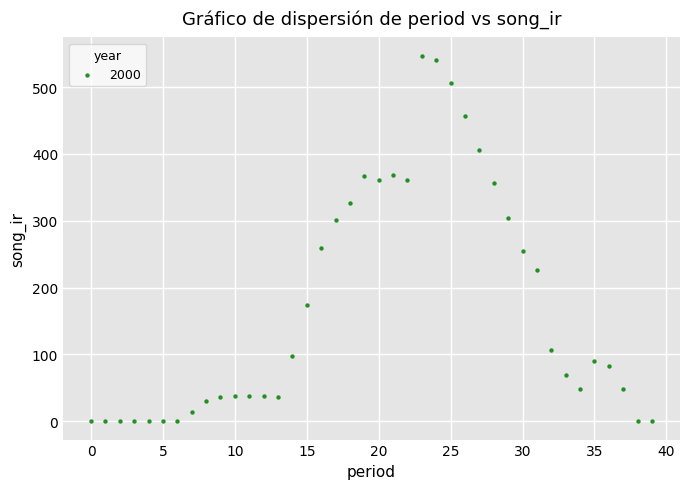

What is the range of Y values (max minus min)?

547.0